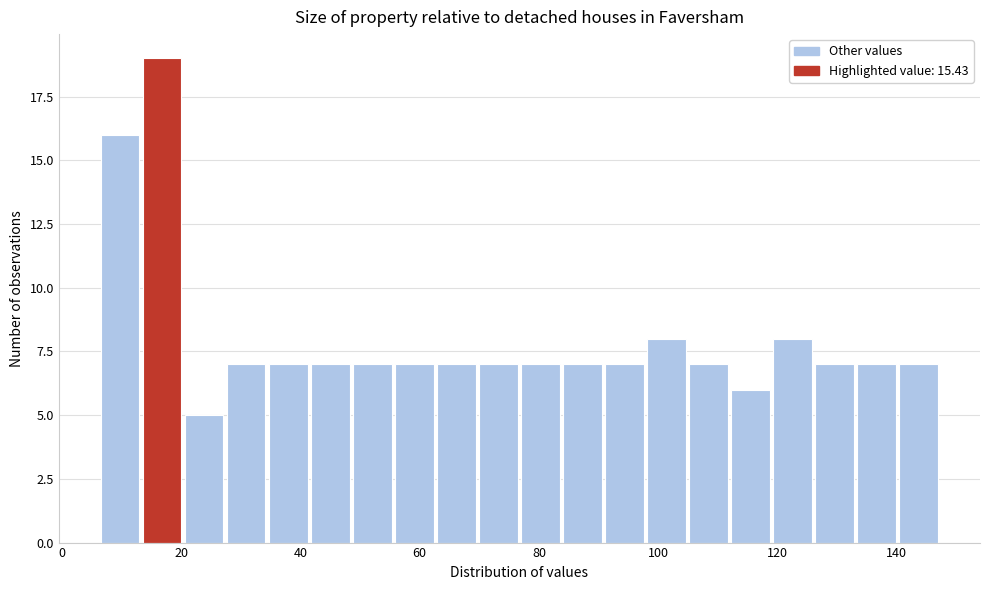

Around what value on the x-axis is the tallest bar? Give the approximate position of its centre, as read against the axis.

16